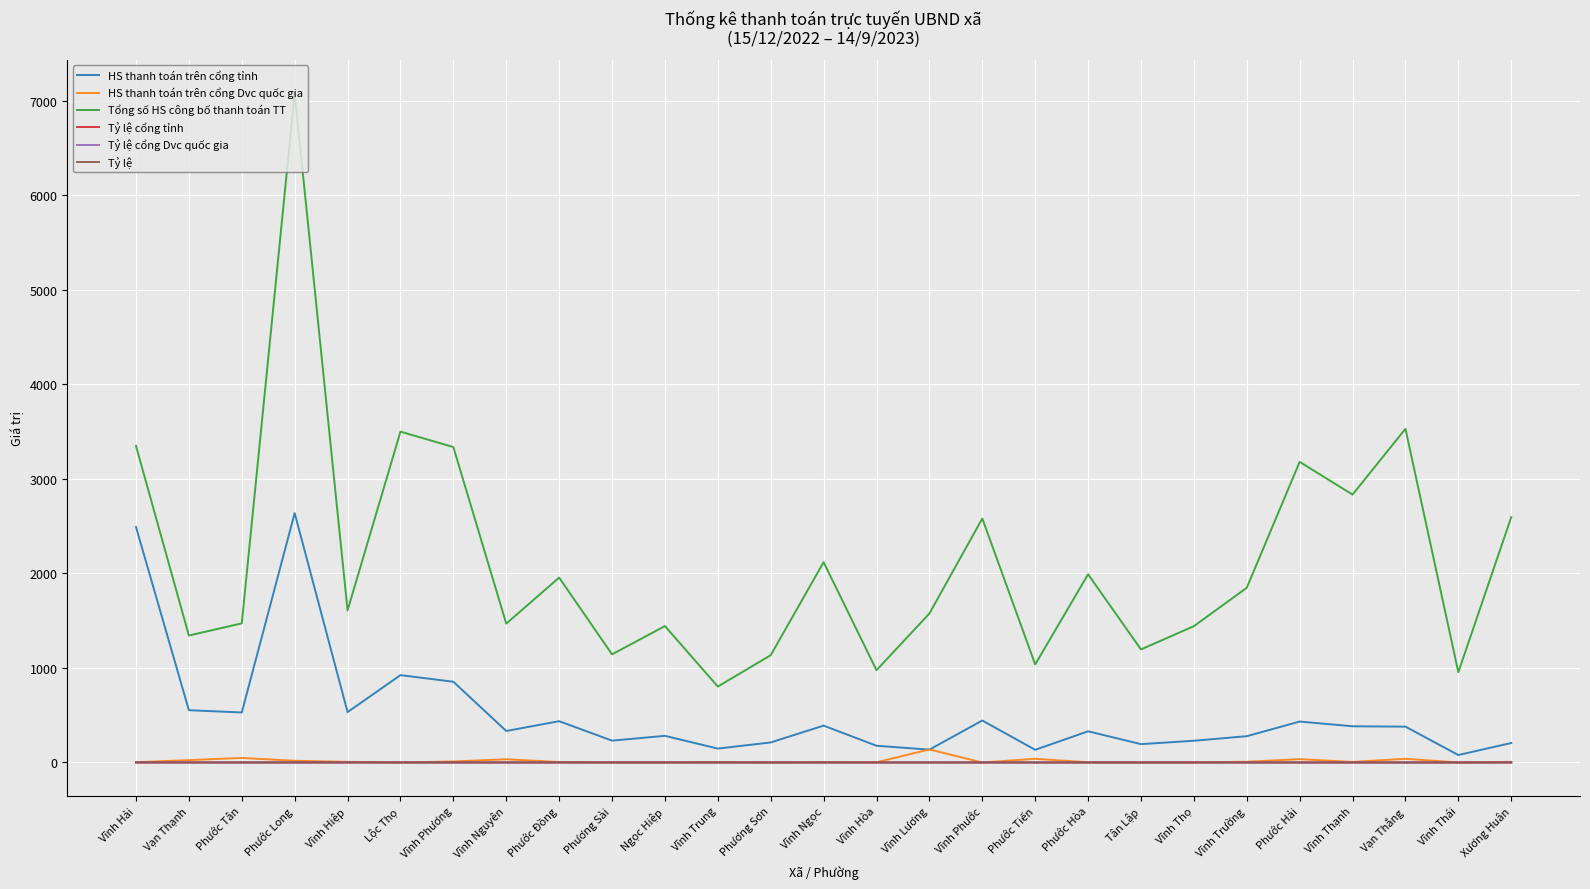

True or false: Tỷ lệ cổng Dvc quốc gia has a value of 0.0 at Ngọc Hiệp.

True